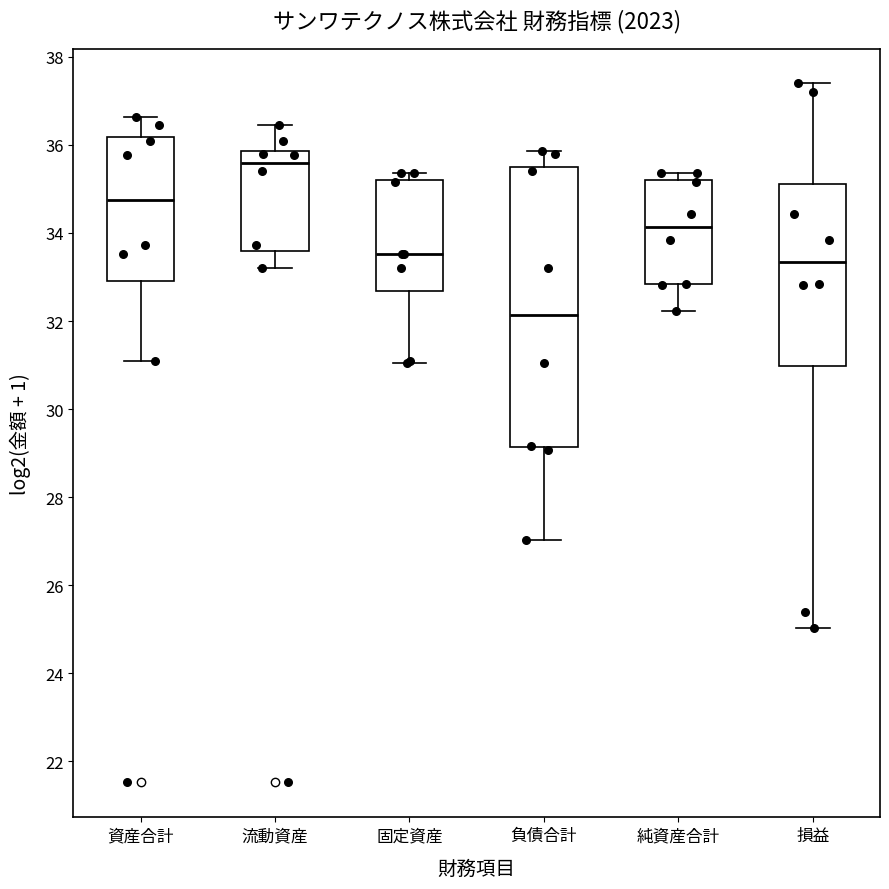

Reading left to right, transcribe this box plot: for each box, give where its median line is, the range the box spans, and where its two whiskers end, as read against the y-axis. The values are not printed on the chart, so give them approximately, as read against the axis.

資産合計: median 34.8, box 33.0 to 36.2, whiskers 31.0 to 36.6
流動資産: median 35.6, box 33.6 to 35.8, whiskers 33.2 to 36.4
固定資産: median 33.6, box 32.6 to 35.2, whiskers 31.0 to 35.4
負債合計: median 32.2, box 29.2 to 35.6, whiskers 27.0 to 35.8
純資産合計: median 34.2, box 32.8 to 35.2, whiskers 32.2 to 35.4
損益: median 33.4, box 31.0 to 35.2, whiskers 25.0 to 37.4